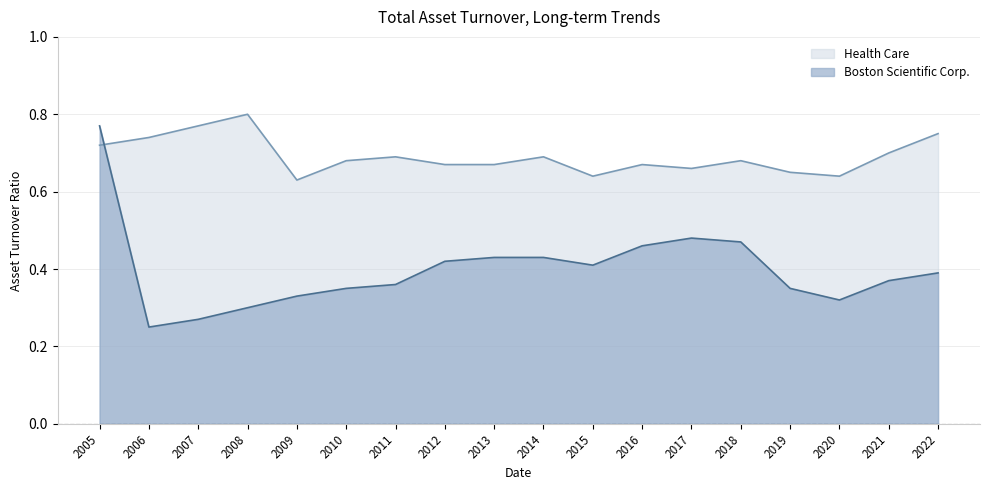

Reading right to left, extract all data points from this chart.

Boston Scientific Corp.: 2022=0.4	2021=0.4	2020=0.3	2019=0.3	2018=0.5	2017=0.5	2016=0.5	2015=0.4	2014=0.4	2013=0.4	2012=0.4	2011=0.4	2010=0.3	2009=0.3	2008=0.3	2007=0.3	2006=0.2	2005=0.8
Health Care: 2022=0.8	2021=0.7	2020=0.6	2019=0.7	2018=0.7	2017=0.7	2016=0.7	2015=0.6	2014=0.7	2013=0.7	2012=0.7	2011=0.7	2010=0.7	2009=0.6	2008=0.8	2007=0.8	2006=0.7	2005=0.7